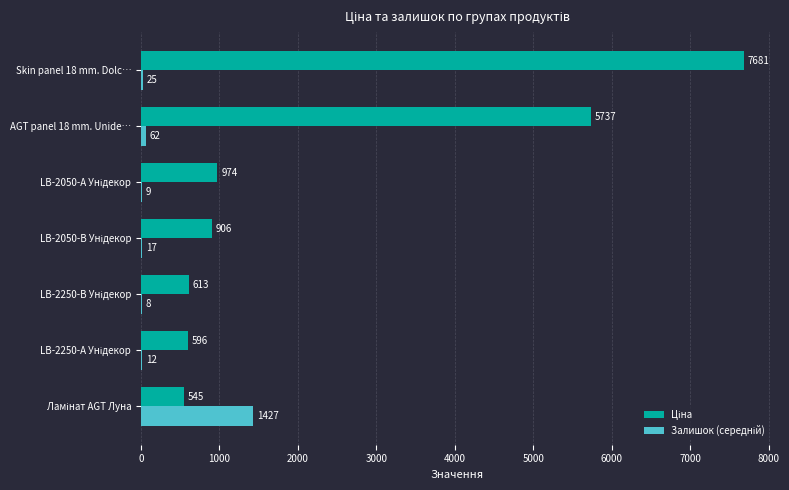

At which category is the sum across all series the highest?

Skin panel 18 mm. Dolc…